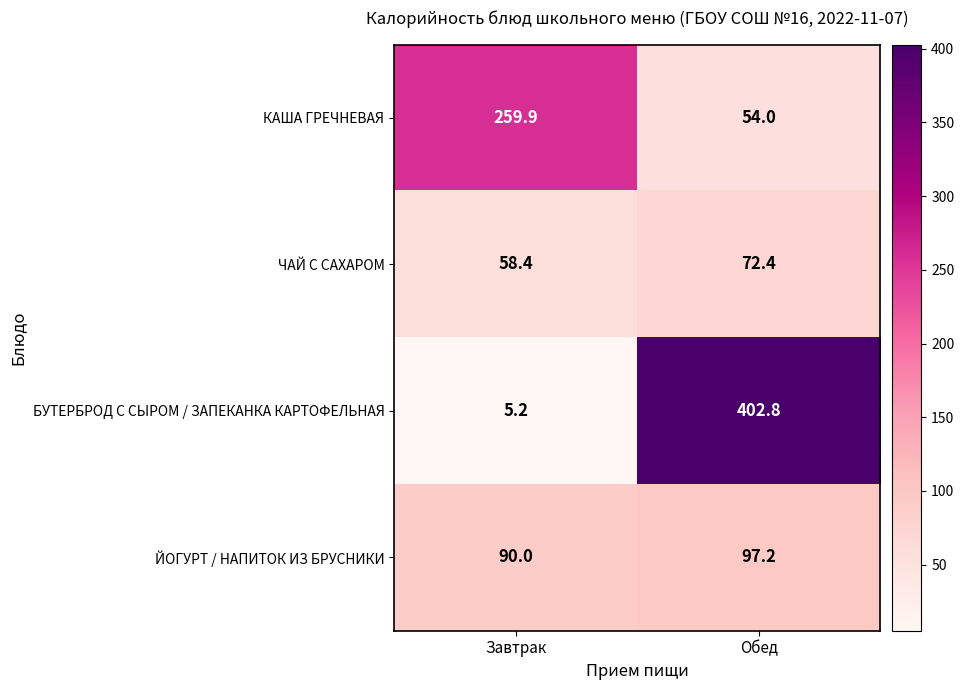

Between Завтрак and Обед, which series saw the biggest shift?

БУТЕРБРОД С СЫРОМ / ЗАПЕКАНКА КАРТОФЕЛЬНАЯ